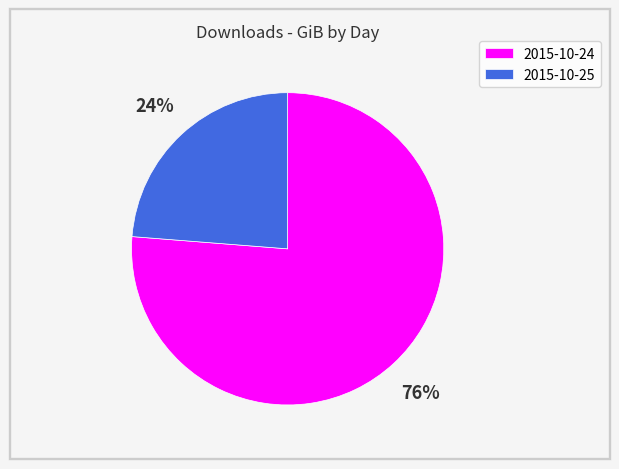

Approximately how many times larger is the value at 2015-10-25 compared to 2015-10-24?

0.3